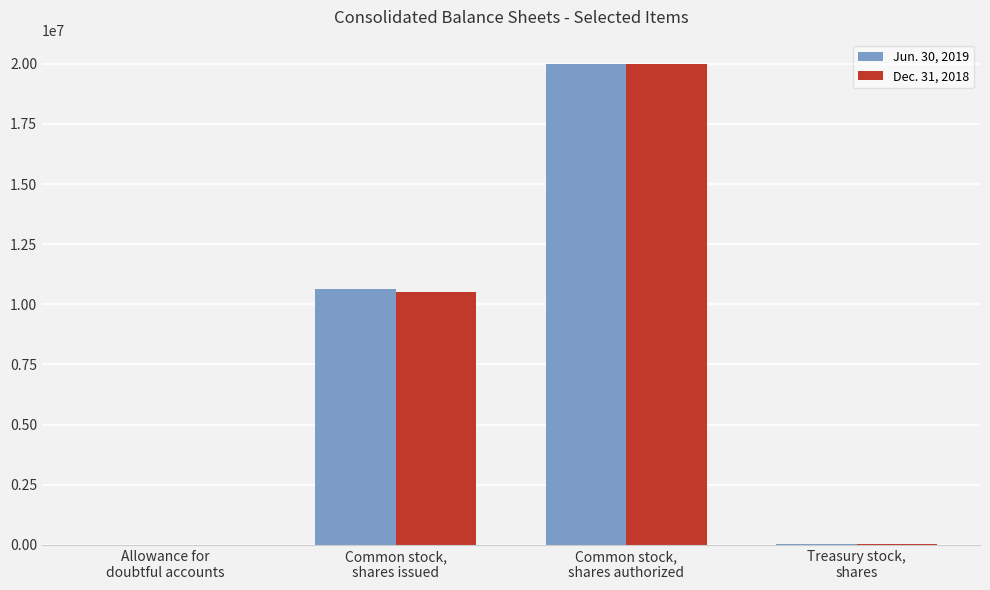

Between Common stock,
shares issued and Common stock,
shares authorized, which series saw the biggest shift?

Dec. 31, 2018